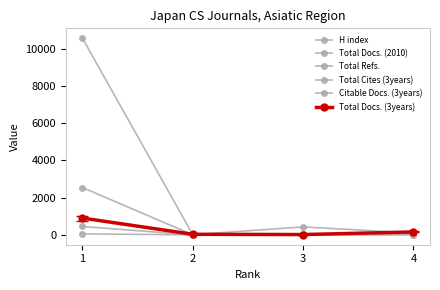

Is this an area chart (filled region under the line)?

No